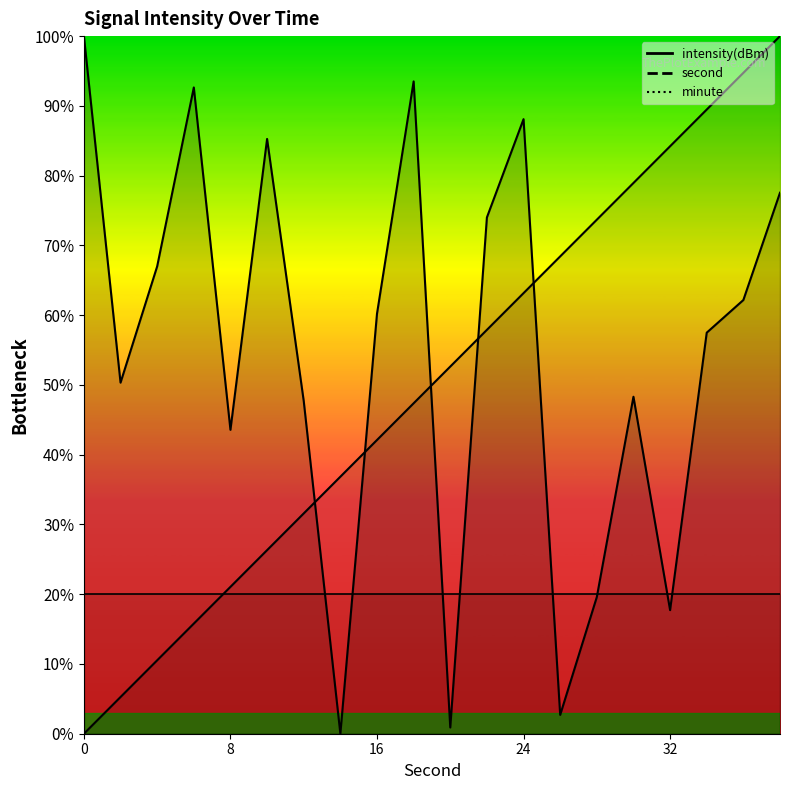

What is the sum of the intensity(dBm) values at 32 and 24?

105.8